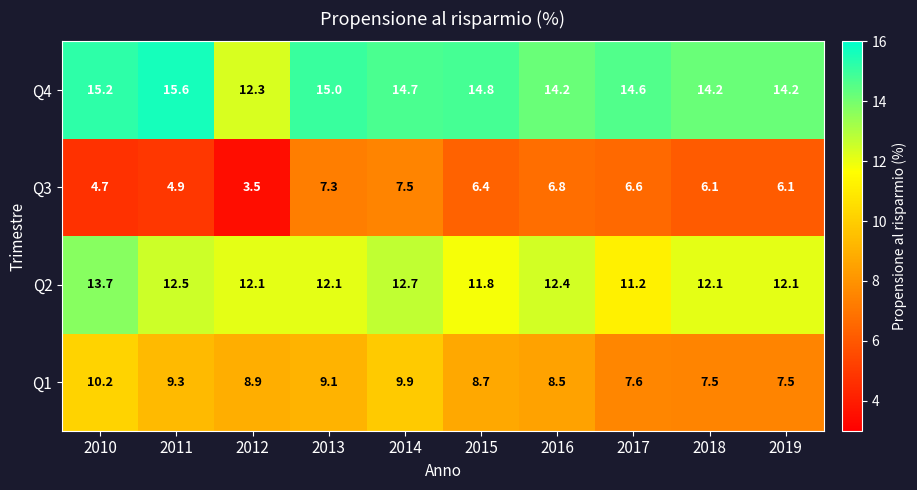

How many data points does each series have?

10